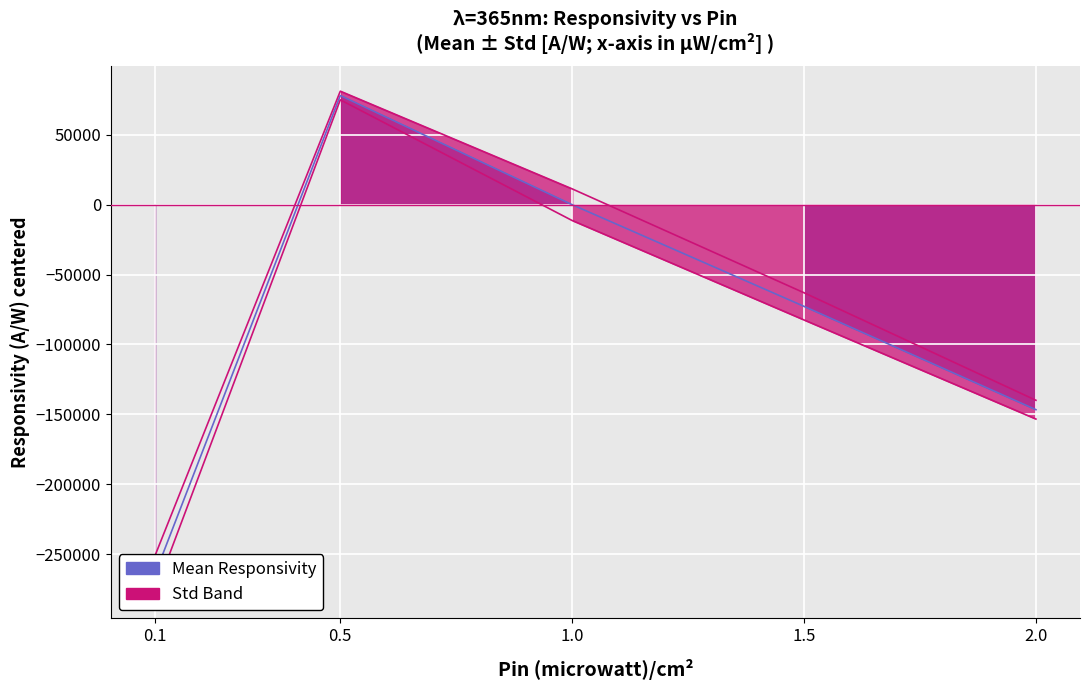

Is it true that the value at 2.0 is -146671.7?

True